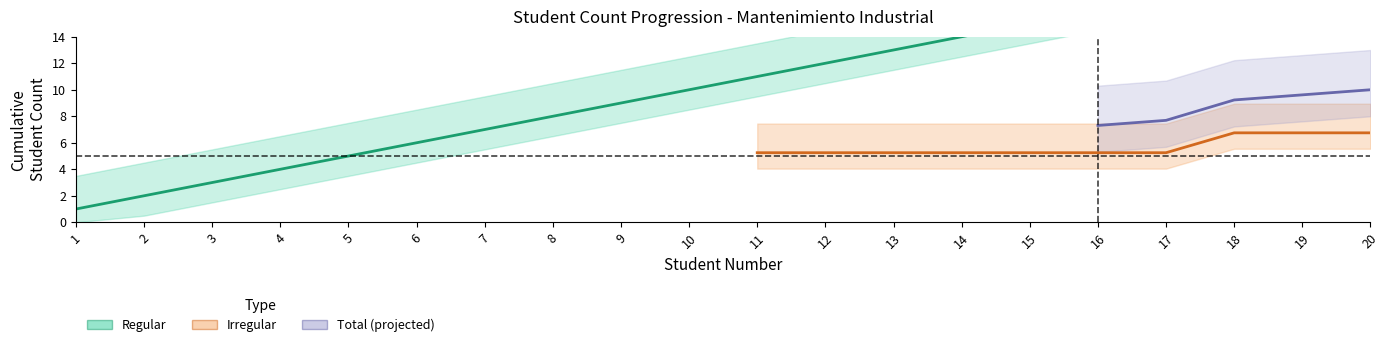

Between 4 and 3, which is larger?

4